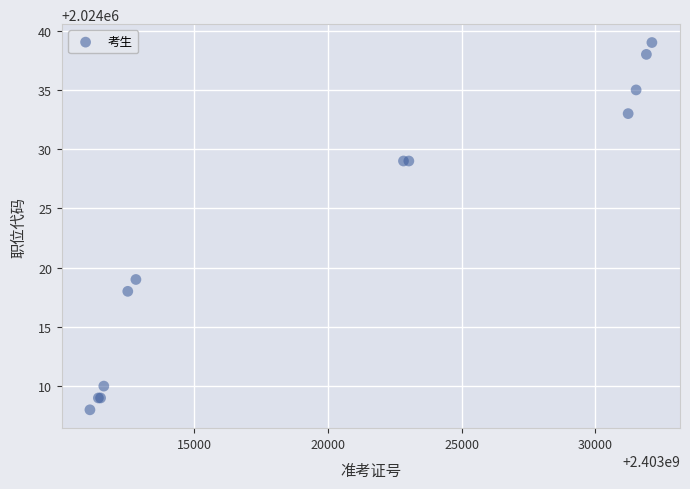

What Y value in the scatter plot is closest to 2024023?

2024019